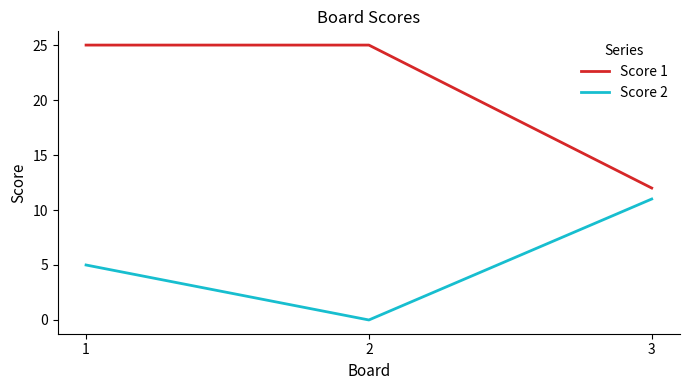

What is the total value across all series at 1?

30